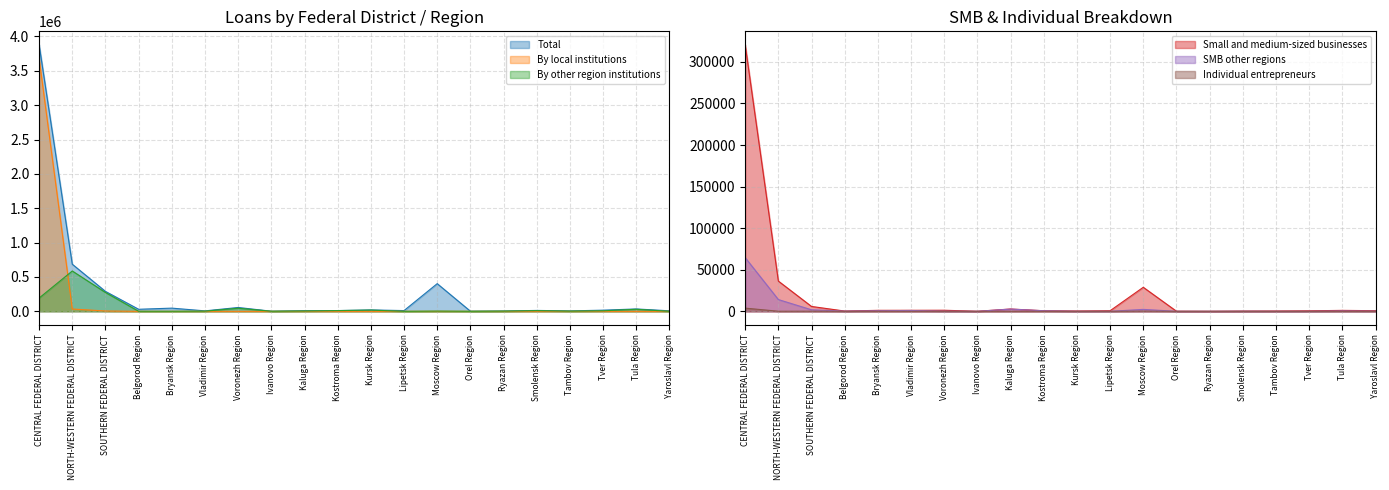

What are all the series names shown in the legend?

Total, Small and medium-sized businesses, By local institutions, By other region institutions, SMB other regions, Individual entrepreneurs